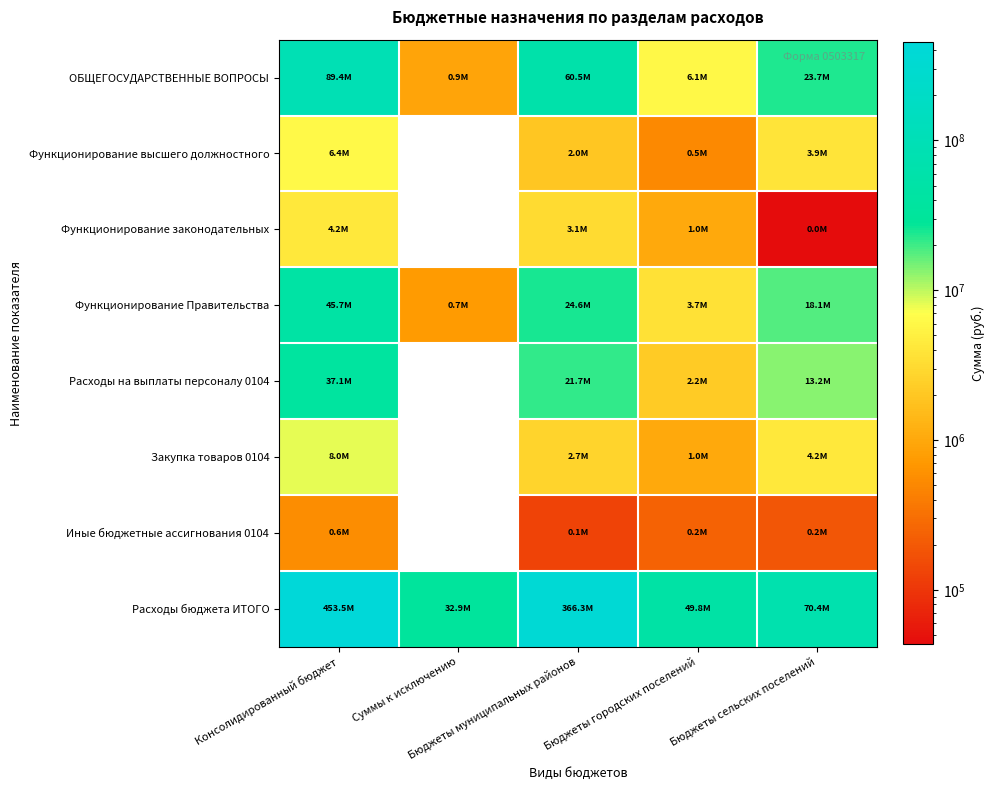

Reading left to right, extract all data points from this chart.

ОБЩЕГОСУДАРСТВЕННЫЕ ВОПРОСЫ: Консолидированный бюджет=89350965.1	Суммы к исключению=935900.0	Бюджеты муниципальных районов=60468418.8	Бюджеты городских поселений=6129997.0	Бюджеты сельских поселений=23688449.2
Функционирование высшего должностного: Консолидированный бюджет=6359766.0	Суммы к исключению=0.0	Бюджеты муниципальных районов=1961400.0	Бюджеты городских поселений=514400.0	Бюджеты сельских поселений=3883966.0
Функционирование законодательных: Консолидированный бюджет=4183715.0	Суммы к исключению=0.0	Бюджеты муниципальных районов=3098230.0	Бюджеты городских поселений=1041997.0	Бюджеты сельских поселений=43488.0
Функционирование Правительства: Консолидированный бюджет=45659555.2	Суммы к исключению=743400.0	Бюджеты муниципальных районов=24560050.0	Бюджеты городских поселений=3695700.0	Бюджеты сельских поселений=18147205.2
Расходы на выплаты персоналу 0104: Консолидированный бюджет=37110345.8	Суммы к исключению=0.0	Бюджеты муниципальных районов=21704357.8	Бюджеты городских поселений=2233600.0	Бюджеты сельских поселений=13172388.0
Закупка товаров 0104: Консолидированный бюджет=7986502.7	Суммы к исключению=0.0	Бюджеты муниципальных районов=2724203.7	Бюджеты городских поселений=1020000.0	Бюджеты сельских поселений=4242299.0
Иные бюджетные ассигнования 0104: Консолидированный бюджет=562706.7	Суммы к исключению=0.0	Бюджеты муниципальных районов=131488.5	Бюджеты городских поселений=240000.0	Бюджеты сельских поселений=191218.2
Расходы бюджета ИТОГО: Консолидированный бюджет=453549528.7	Суммы к исключению=32902300.0	Бюджеты муниципальных районов=366271315.6	Бюджеты городских поселений=49816928.4	Бюджеты сельских поселений=70363584.8